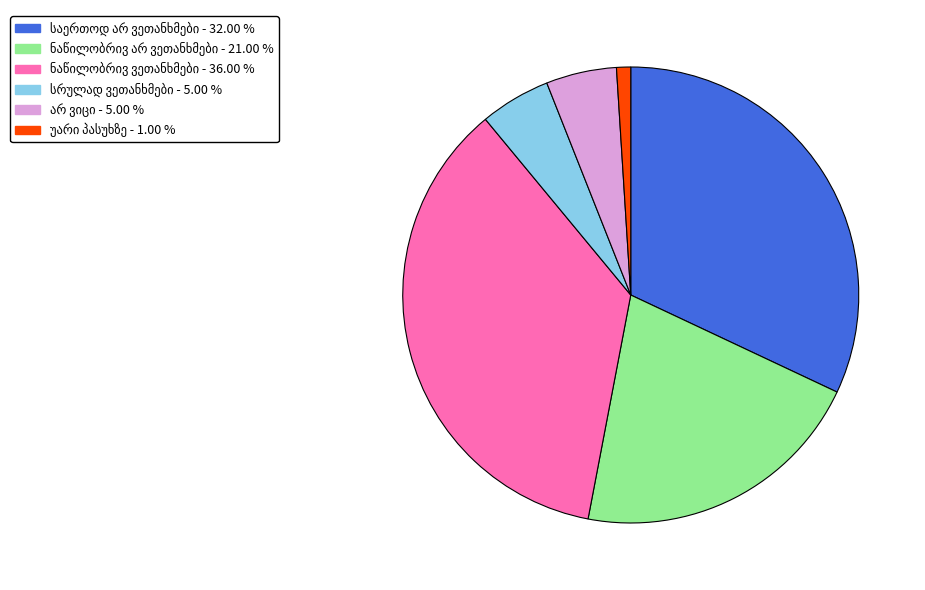

Is there any slice that represents more than half of the pie?

No